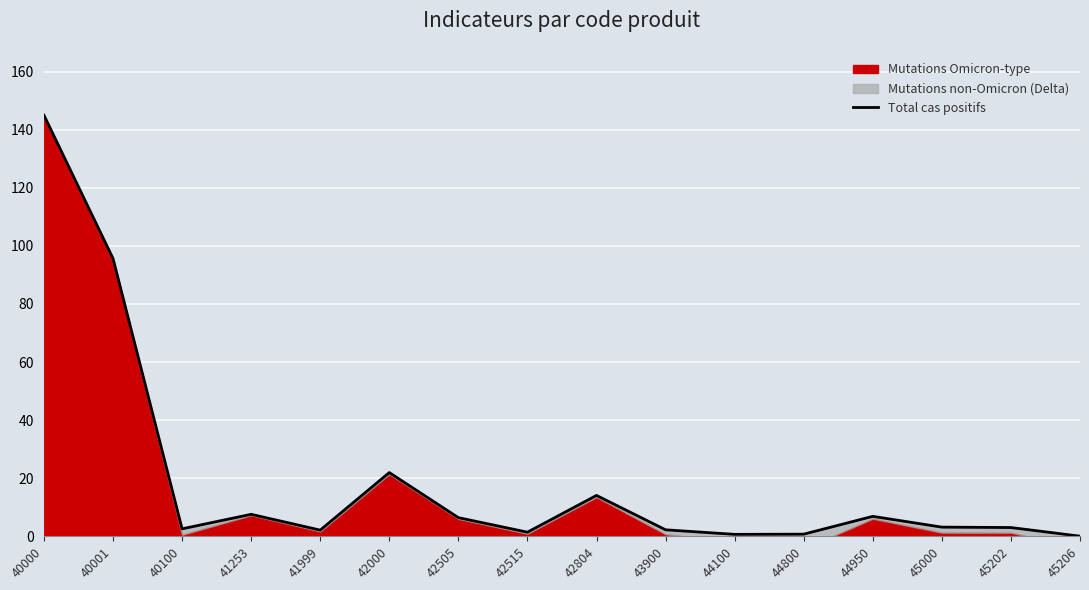

Where does the data first go above 3?

40000